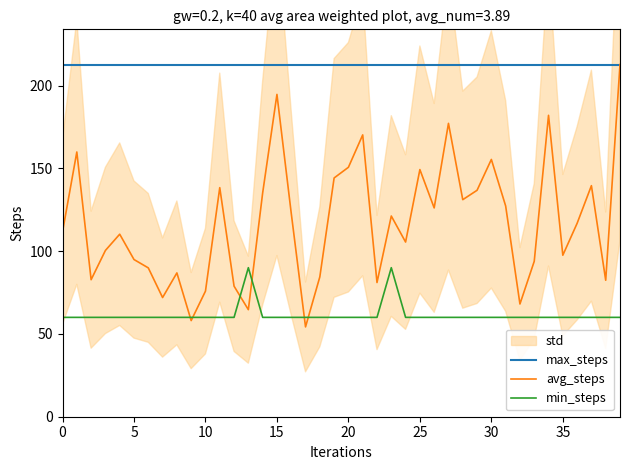

What is the sum of all min_steps values?

2460.0